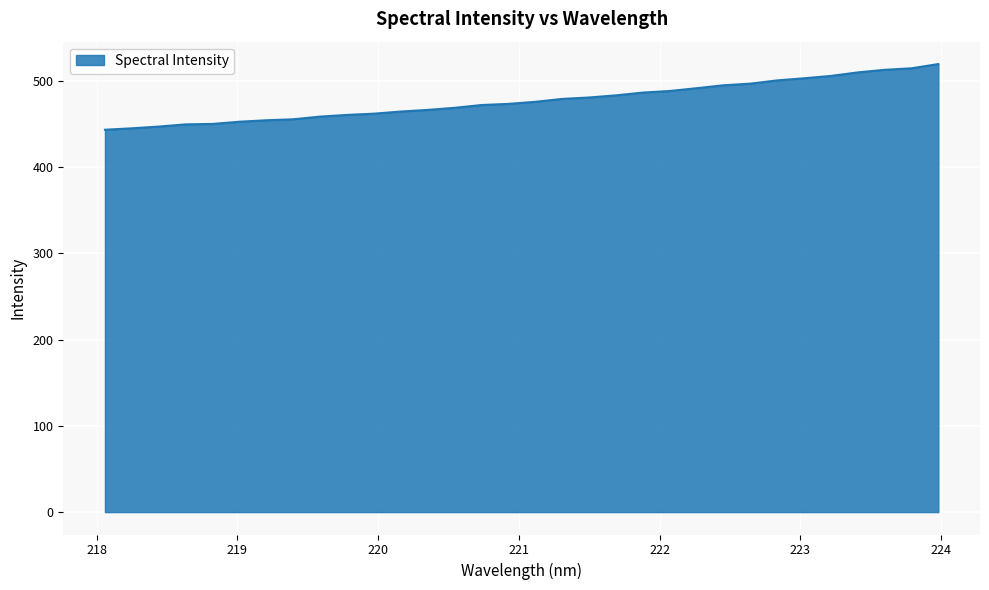

What is the difference between the maximum and minimum values?

76.1